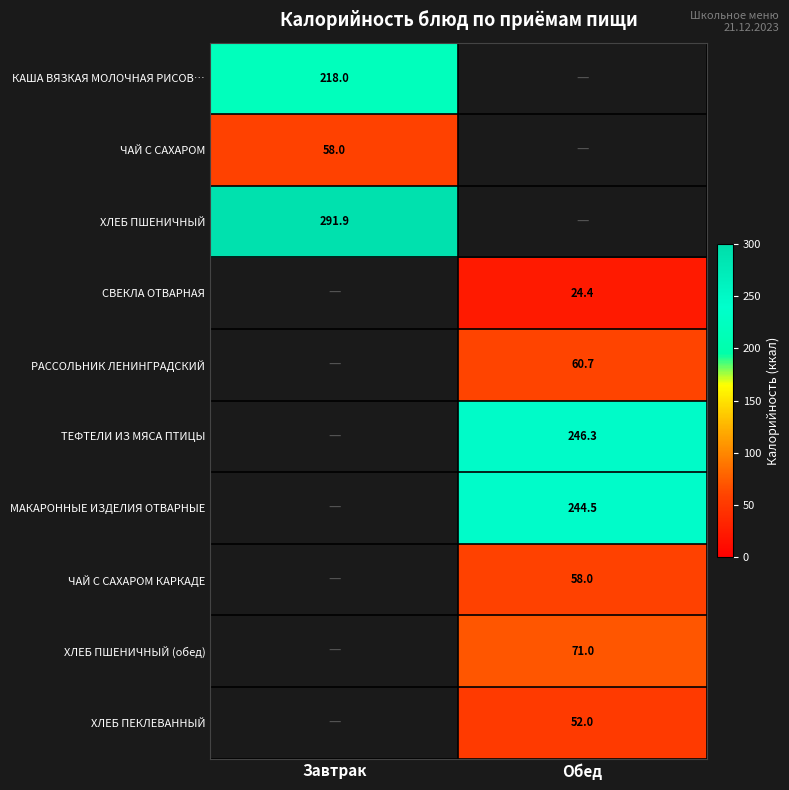

The value of ТЕФТЕЛИ ИЗ МЯСА ПТИЦЫ at Обед is 110.4. True or false?

False